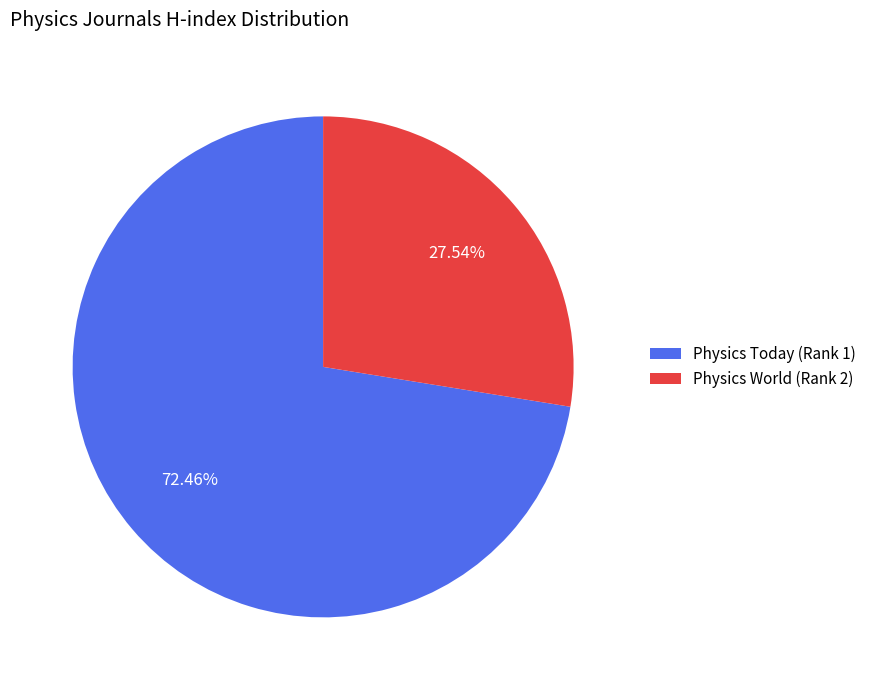

How many segments does this pie chart have?

2